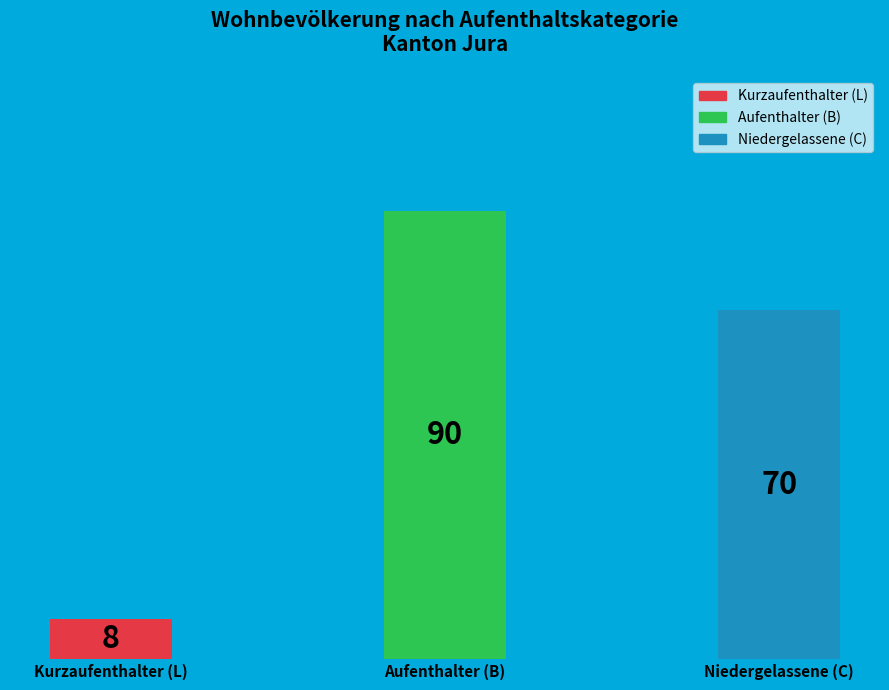

What percentage is the Niedergelassene (C) slice, to the nearest percent?

42%